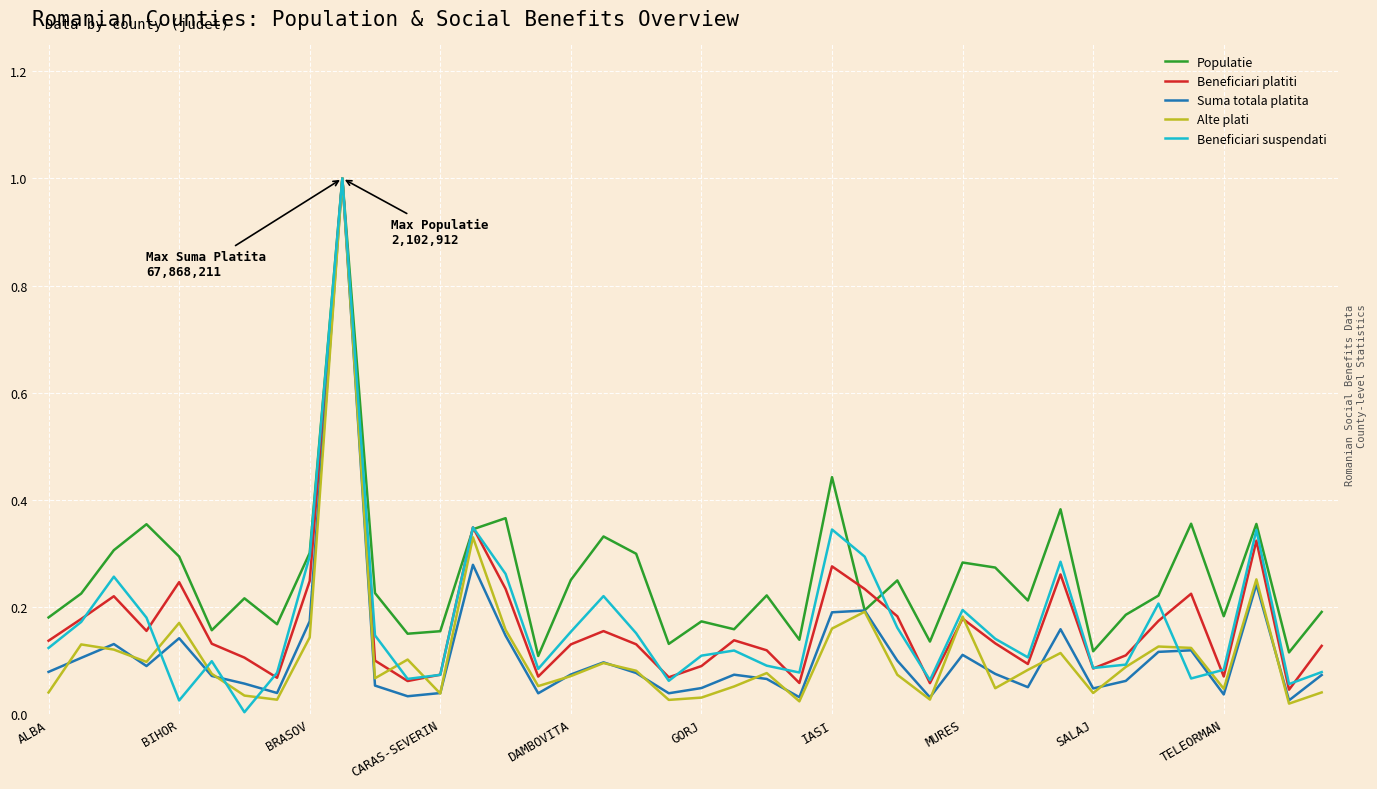

What is the maximum value shown in the chart?

1.0